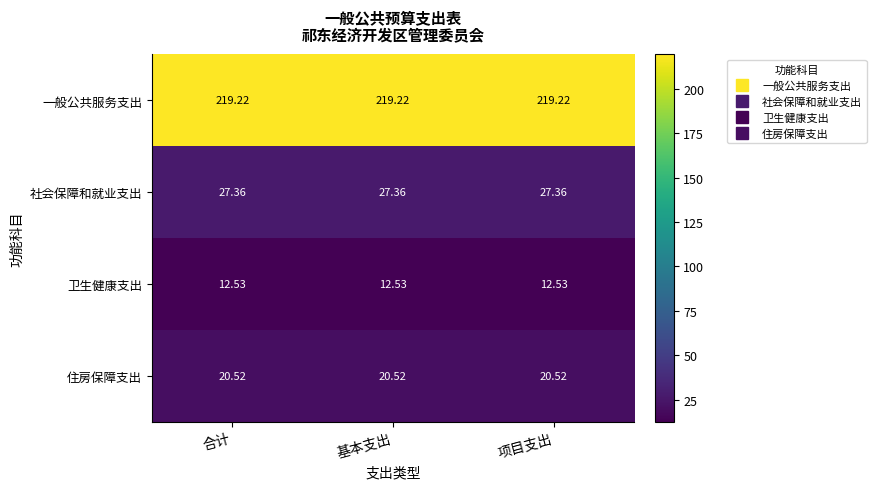

Is the value of 一般公共服务支出 at 项目支出 greater than the value of 住房保障支出 at 合计?

Yes